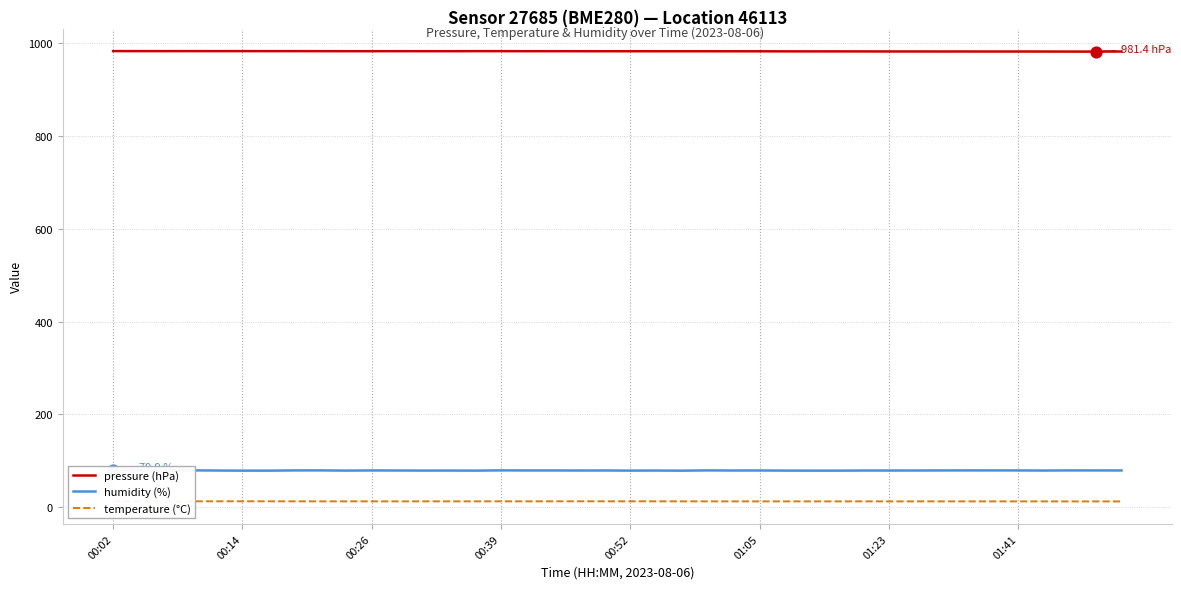

At how many categories does at least one series exceed 883?

40